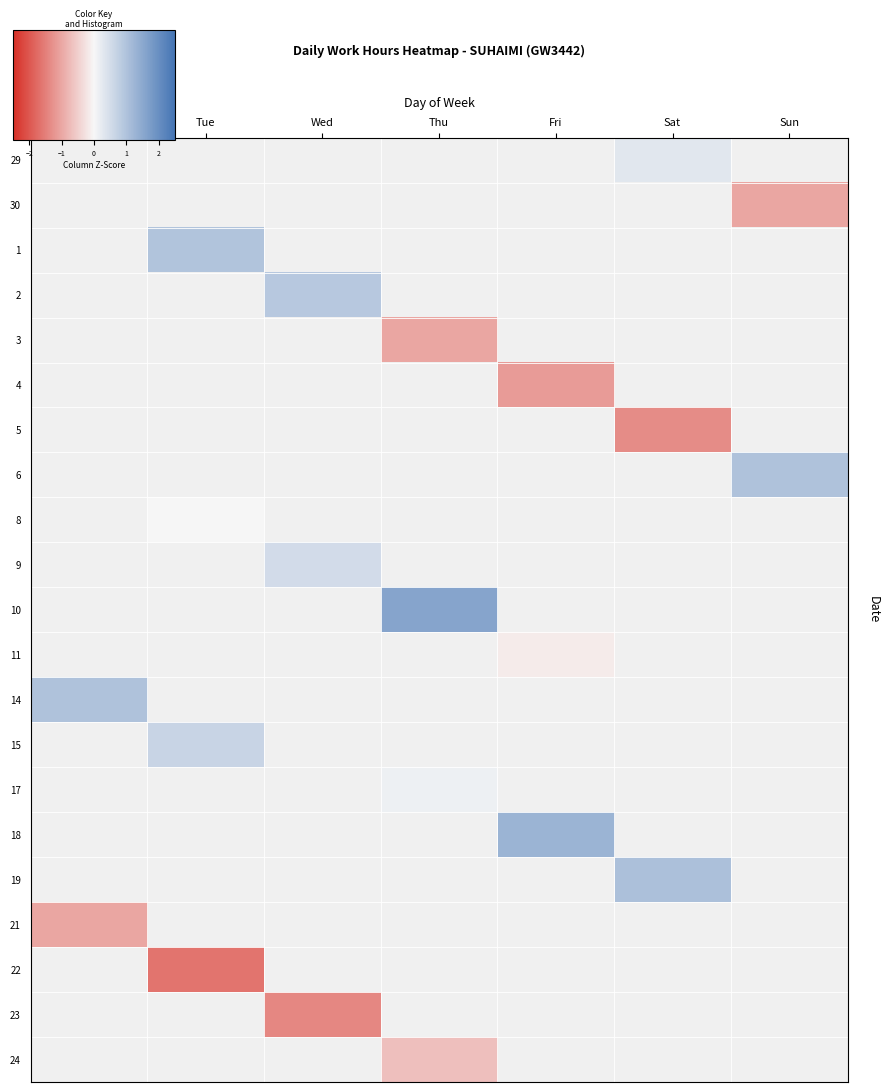

At Mon, list the series in order from largest to smallest.

29, 30, 1, 2, 3, 4, 5, 6, 8, 9, 10, 11, 14, 15, 17, 18, 19, 21, 22, 23, 24